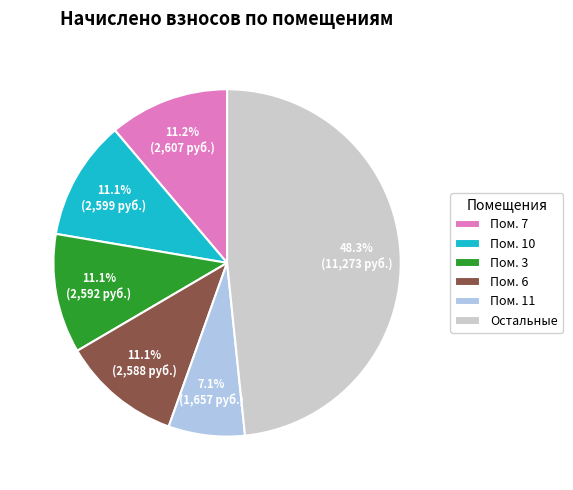

Count the number of slices in the pie.

6